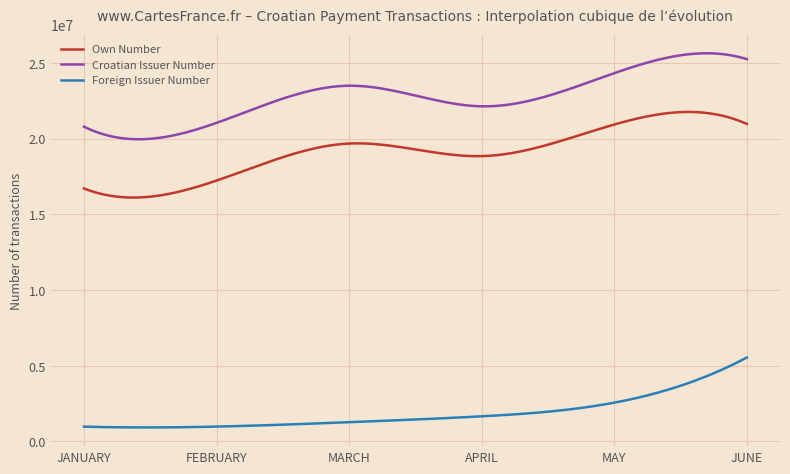

Rank the series by their average value, from highest to lowest.

Croatian Issuer Number, Own Number, Foreign Issuer Number